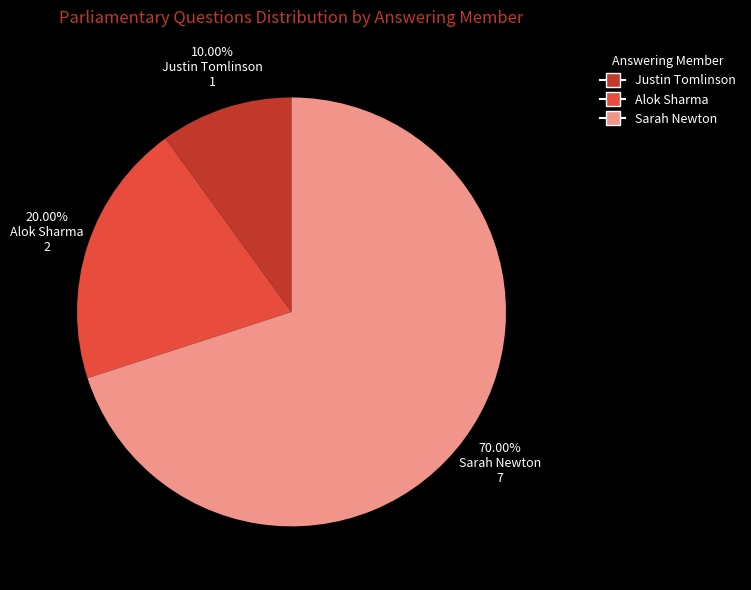

Is there any slice that represents more than half of the pie?

Yes